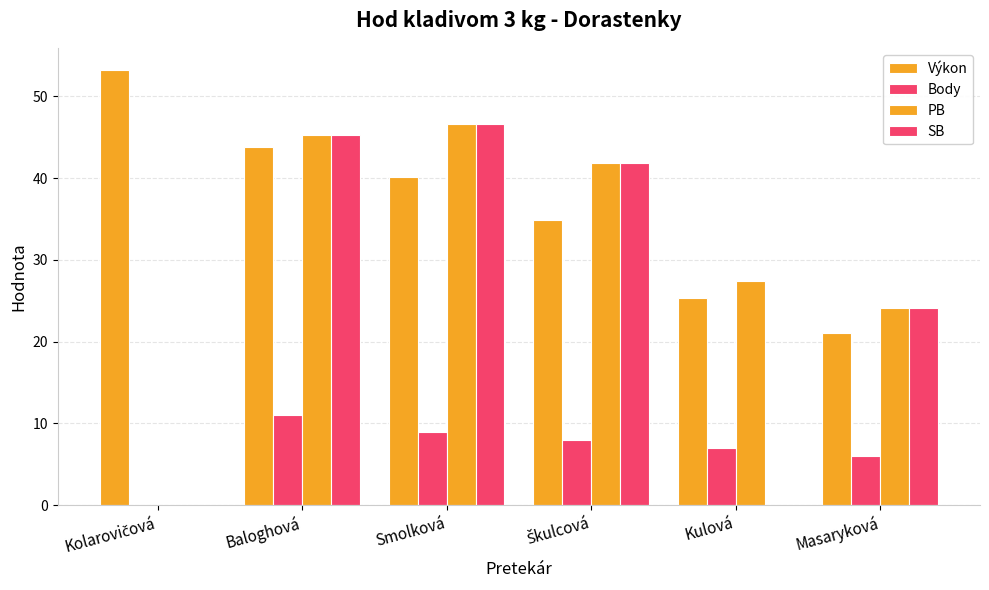

What is the sum of all Výkon values?

218.5